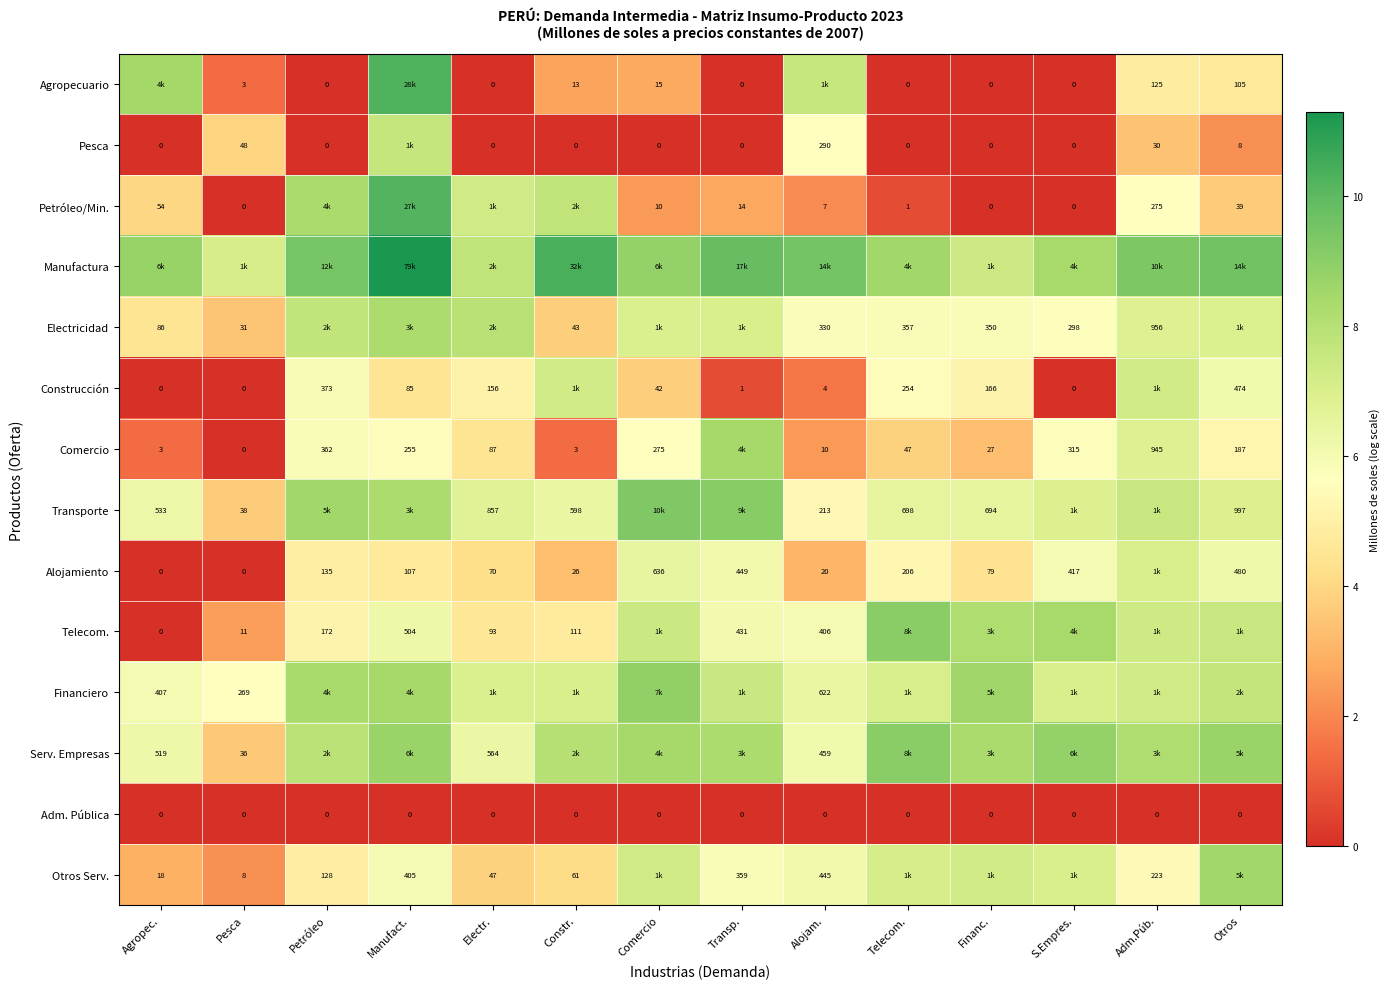

What is the approximate value of Transporte at S.Empres.?

6.9